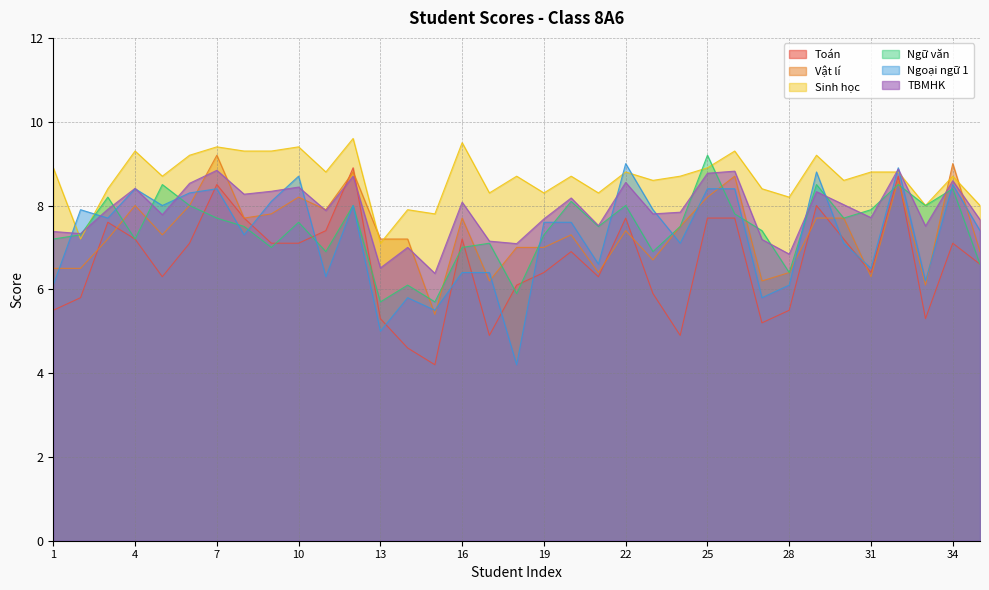

Count the number of categories in the chart.

35